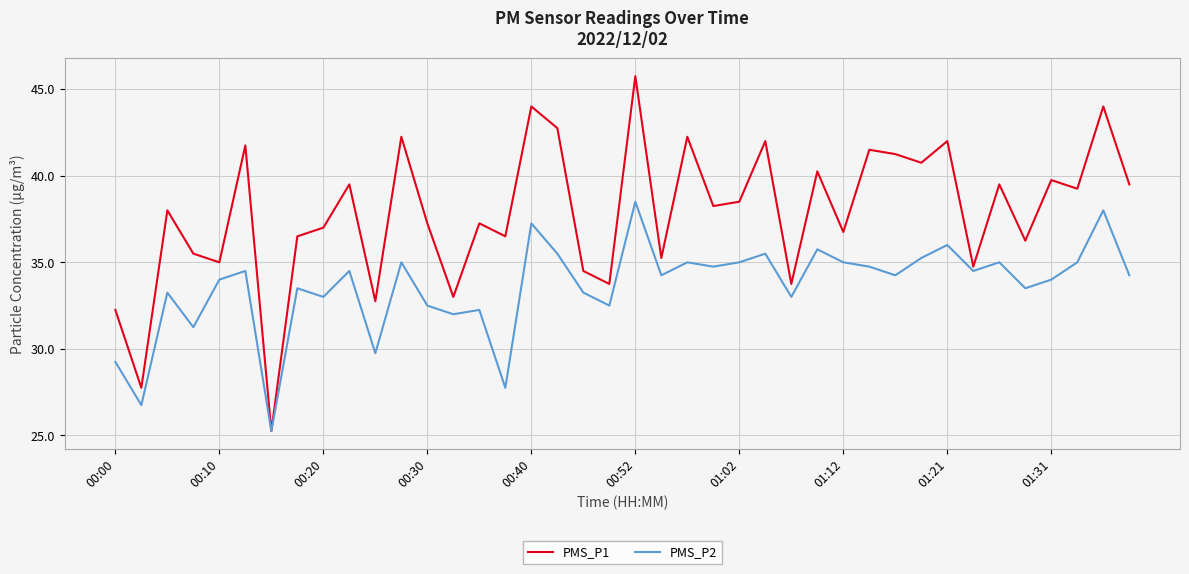

What is the maximum value shown in the chart?

45.8